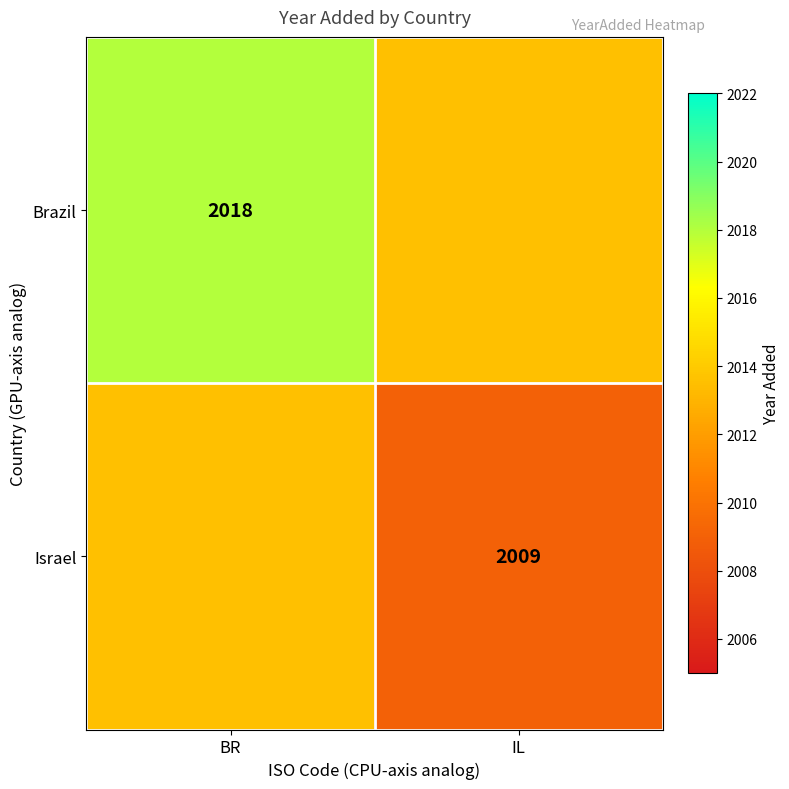

Is it true that Brazil equals 3399.9 at BR?

False